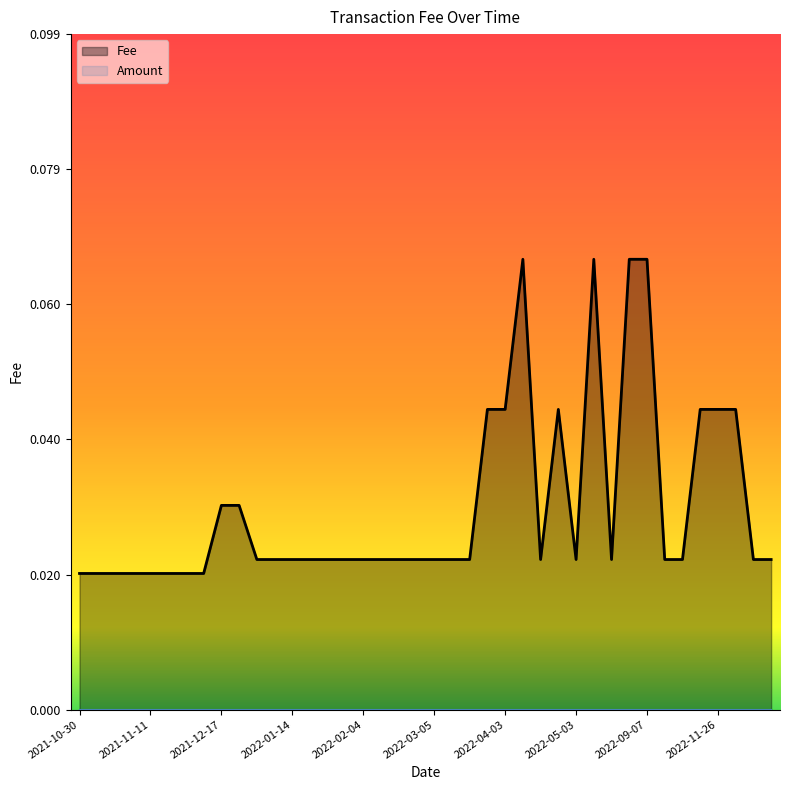

True or false: the data has more than 2 interior local peaks.

True